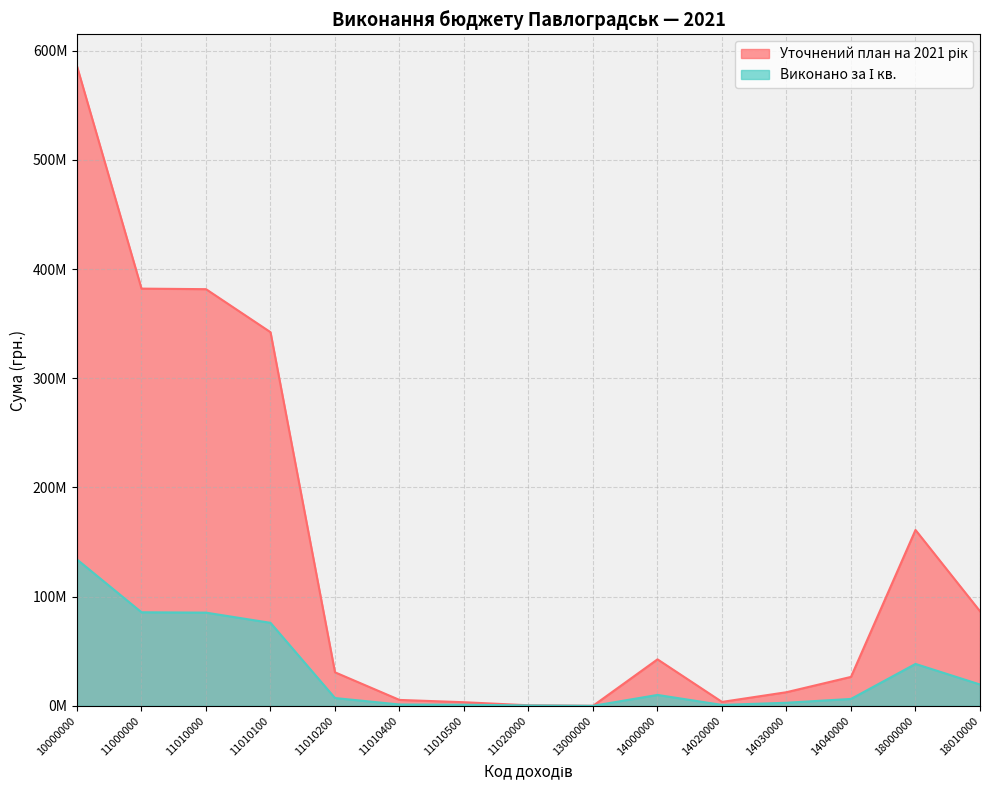

At which label does Виконано за І кв. first exceed 7122883?

10000000